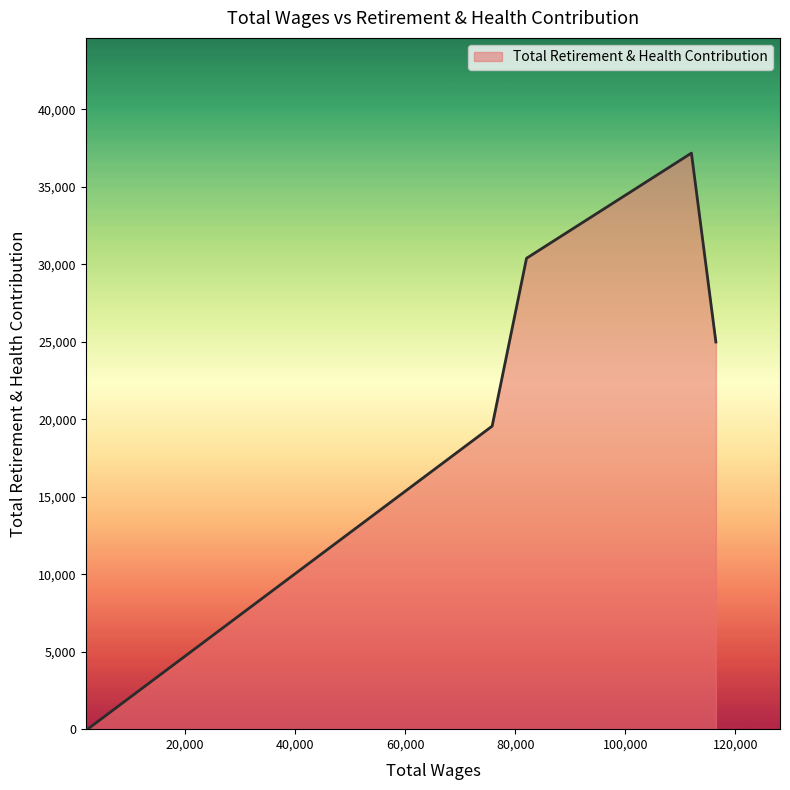

What is the average value?

22415